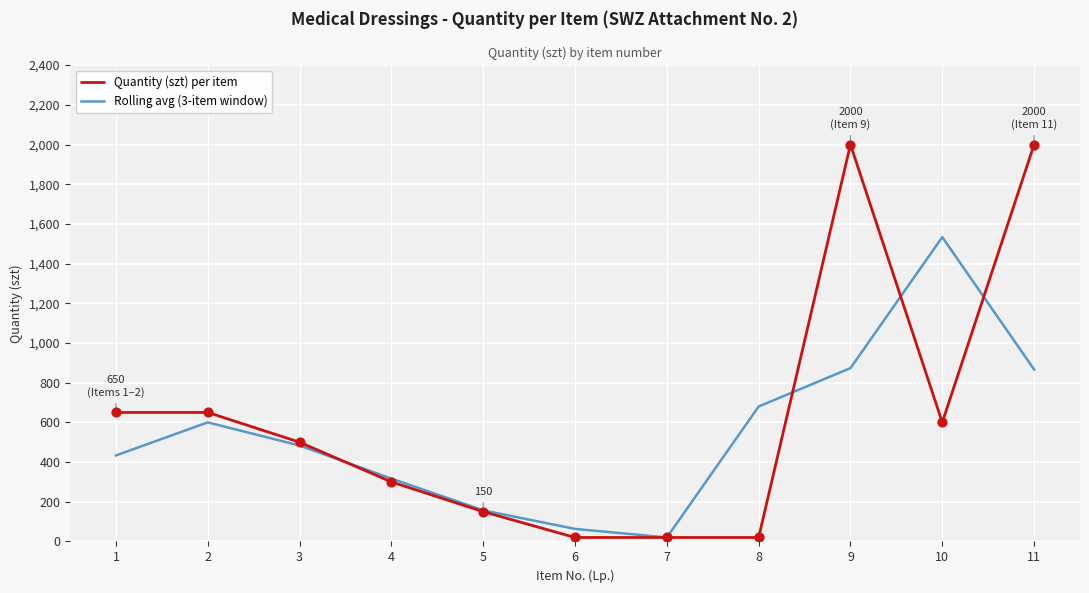

Which series has the largest range (max minus min)?

Quantity (szt) per item